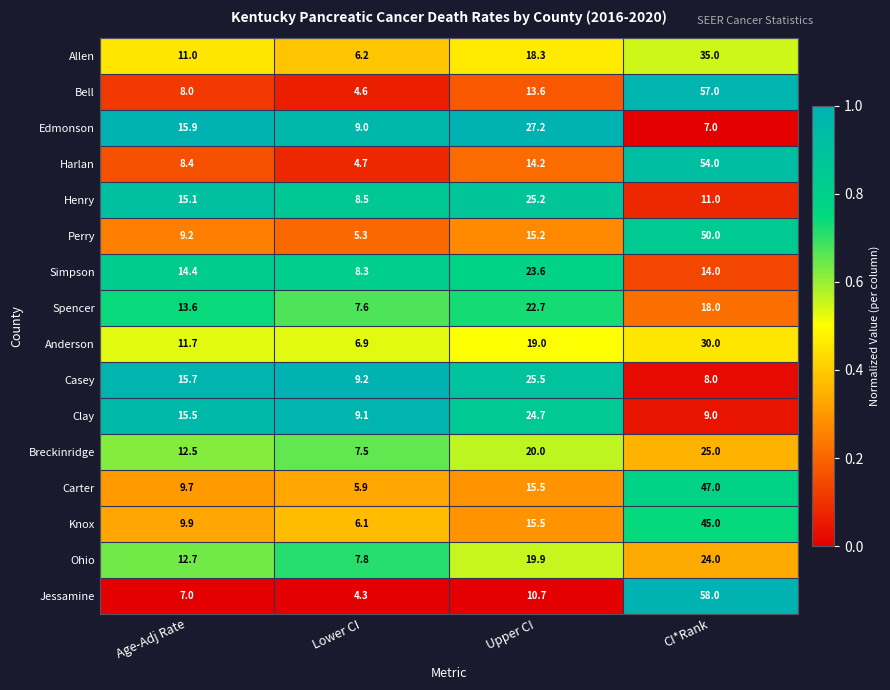

What is the spread (max minus min) of values at Upper CI?

16.5